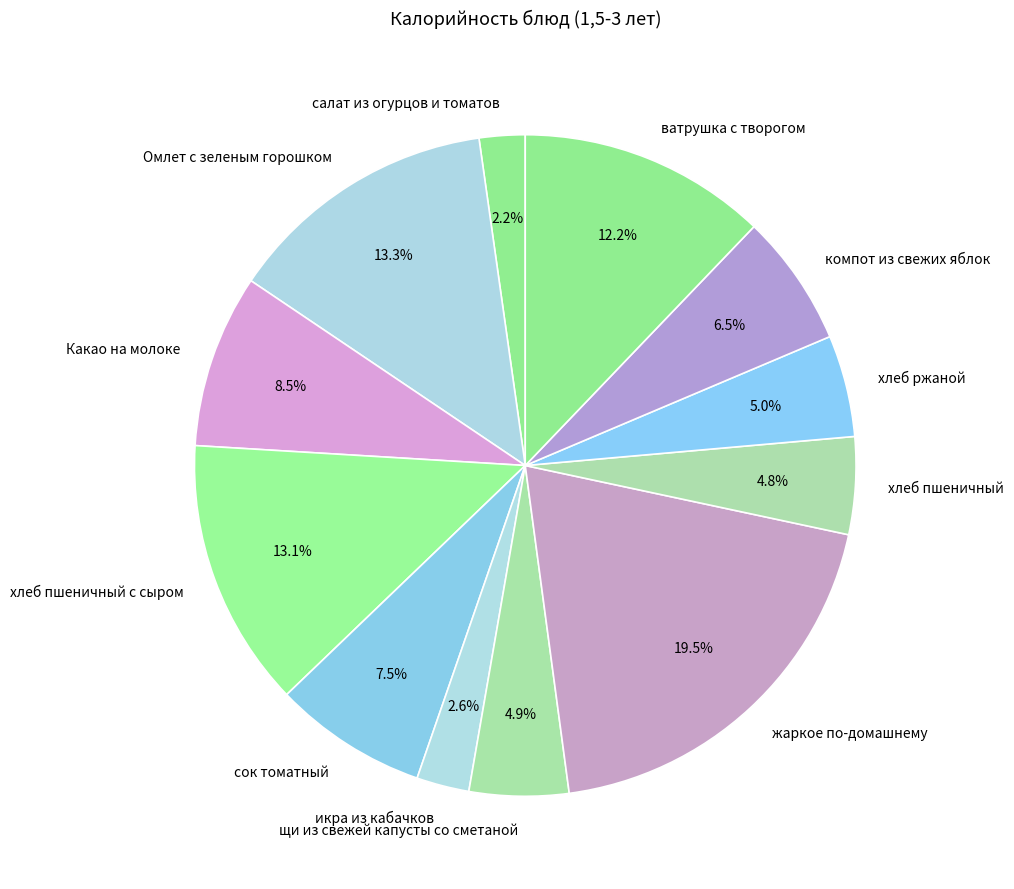

Is there any slice that represents more than half of the pie?

No